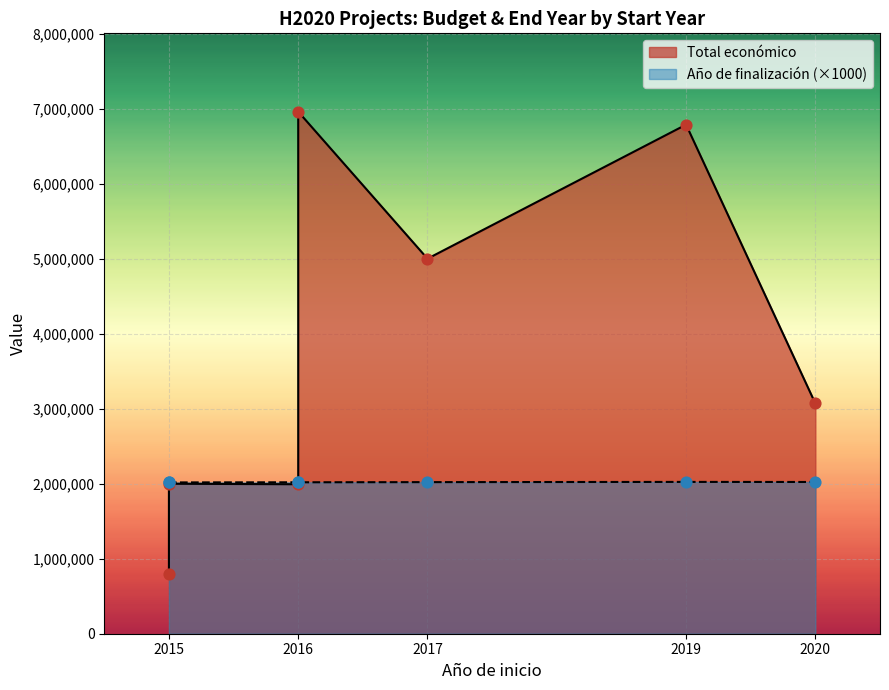

What are all the series names shown in the legend?

Total económico, Año de finalización